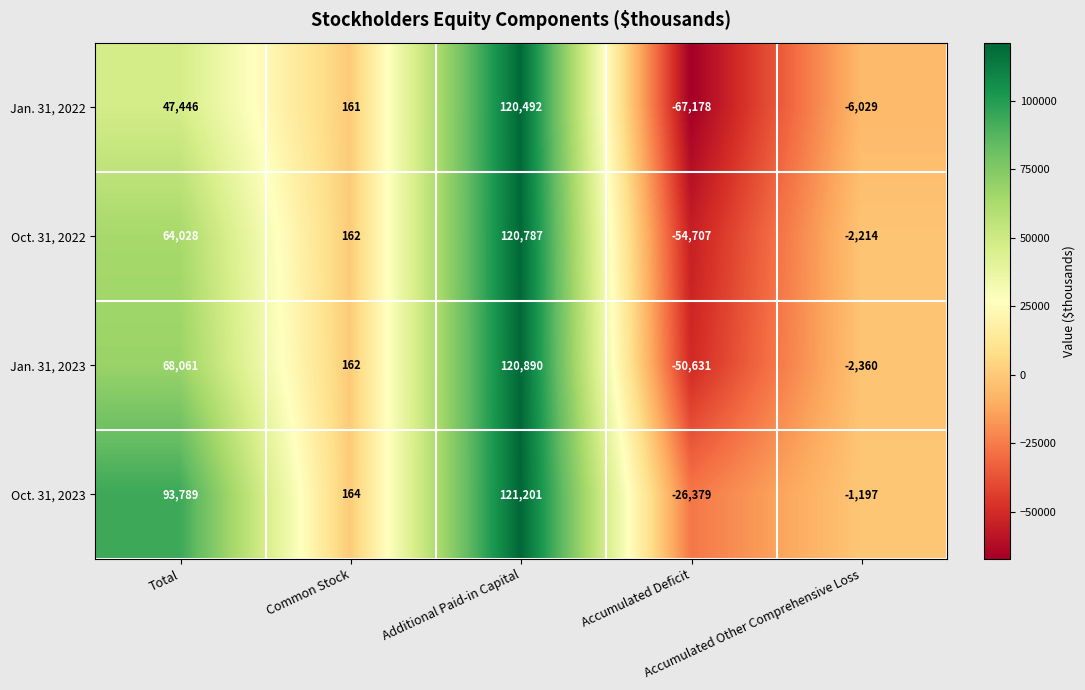

Count the number of categories in the chart.

5